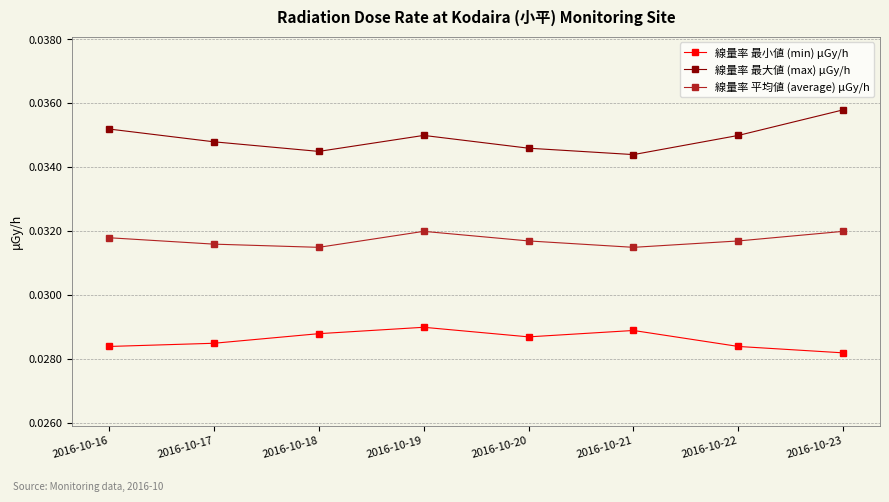

Which series has the largest range (max minus min)?

線量率 最大値 (max) μGy/h